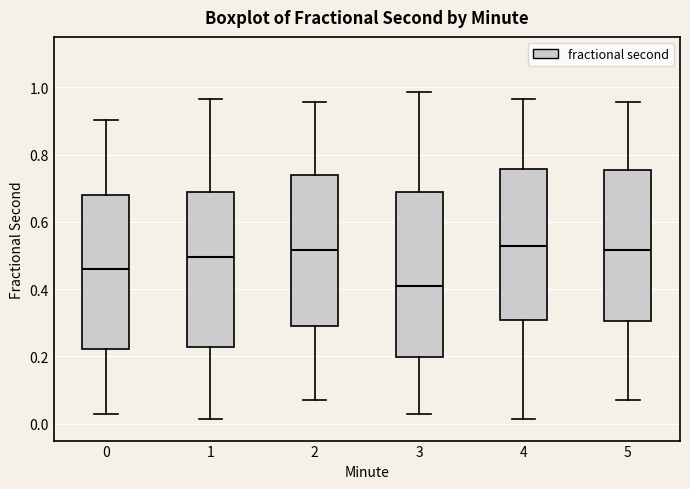

Reading left to right, transcribe this box plot: for each box, give where its median line is, the range the box spans, and where its two whiskers end, as read against the y-axis. The values are not printed on the chart, so give them approximately, as read against the axis.

0: median 0.46, box 0.22 to 0.68, whiskers 0.02 to 0.90
1: median 0.50, box 0.22 to 0.68, whiskers 0.02 to 0.96
2: median 0.52, box 0.28 to 0.74, whiskers 0.06 to 0.96
3: median 0.40, box 0.20 to 0.70, whiskers 0.02 to 0.98
4: median 0.52, box 0.30 to 0.76, whiskers 0.02 to 0.96
5: median 0.52, box 0.30 to 0.76, whiskers 0.06 to 0.96